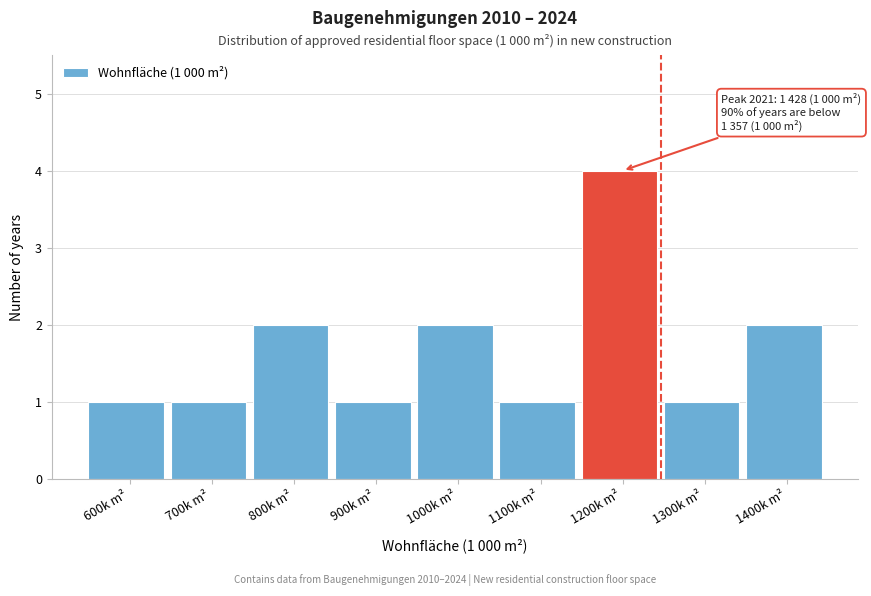

Reading left to right, what are all the values shown in this chart?

1	1	2	1	2	1	4	1	2